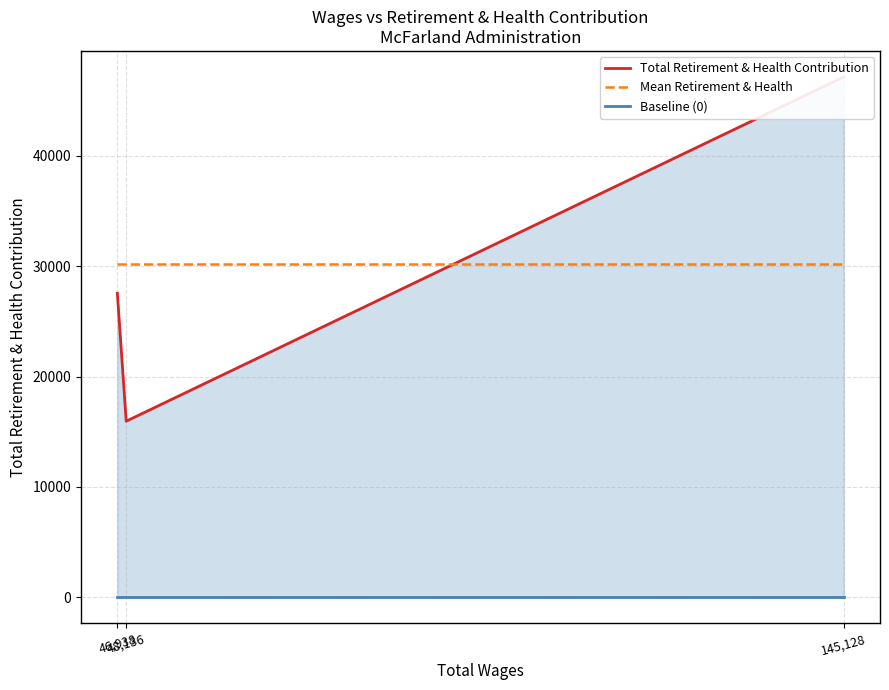

What is the sum of all Total Retirement & Health Contribution values?

90647.0